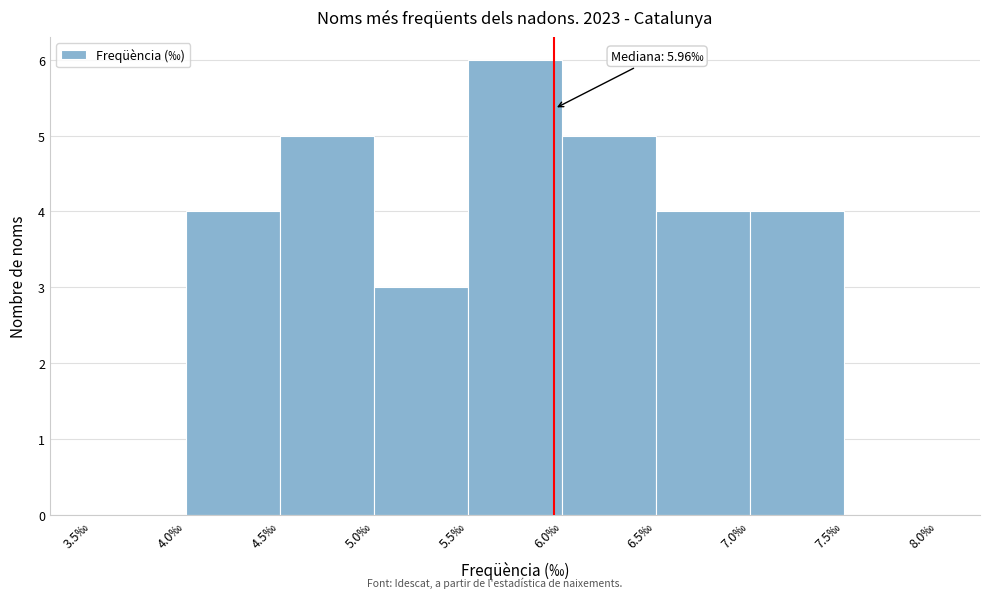

Over which range of the x-axis is the bar tallest?

5.5 to 6.0